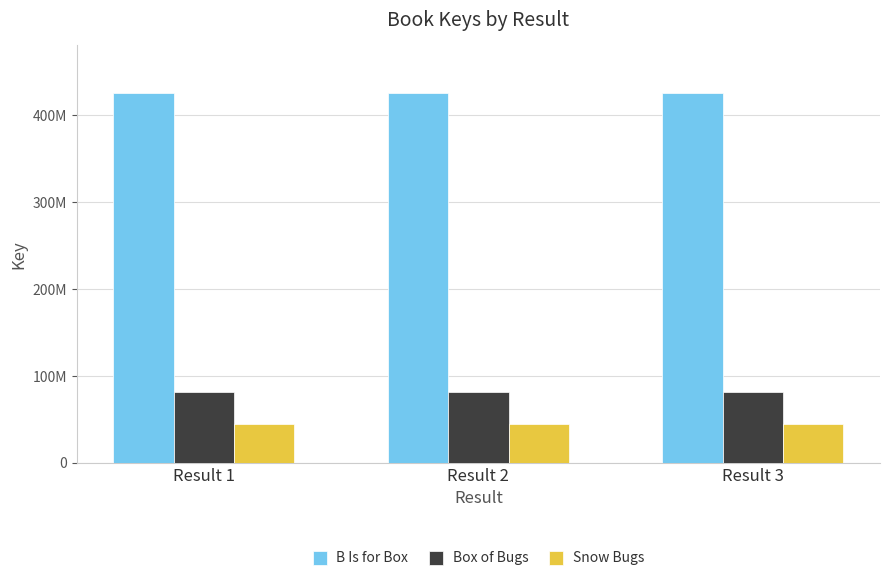

What is the lowest value of the Snow Bugs series?

44716456